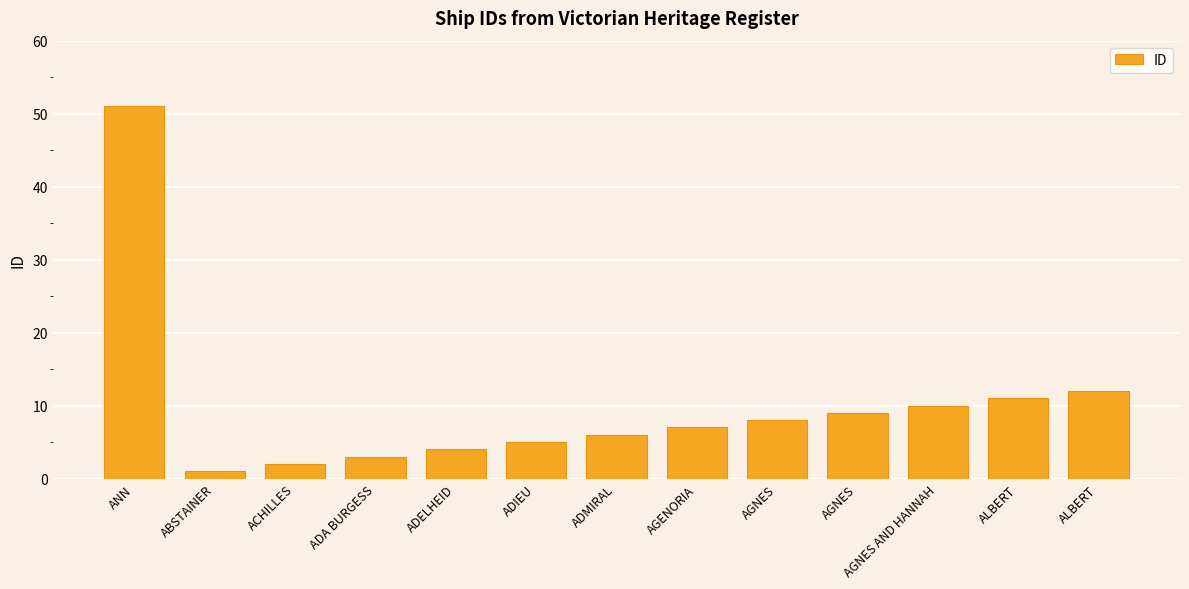

How many data points are less than 7?

6